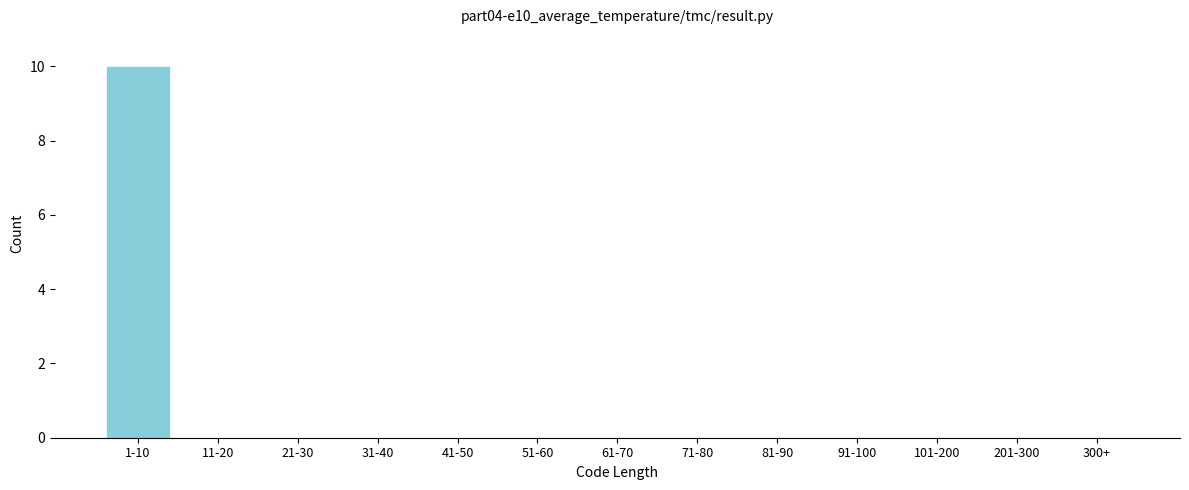

Reading right to left, transcribe all the data shown in this chart.

300+=0	201-300=0	101-200=0	91-100=0	81-90=0	71-80=0	61-70=0	51-60=0	41-50=0	31-40=0	21-30=0	11-20=0	1-10=10